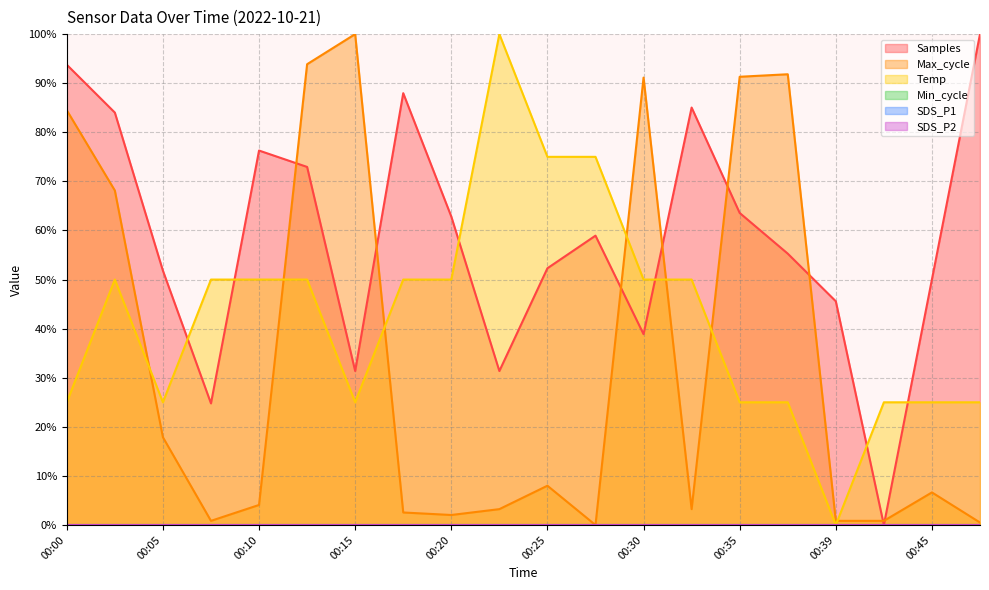

What is the value of the Samples point at the 7th from the left?

31.4